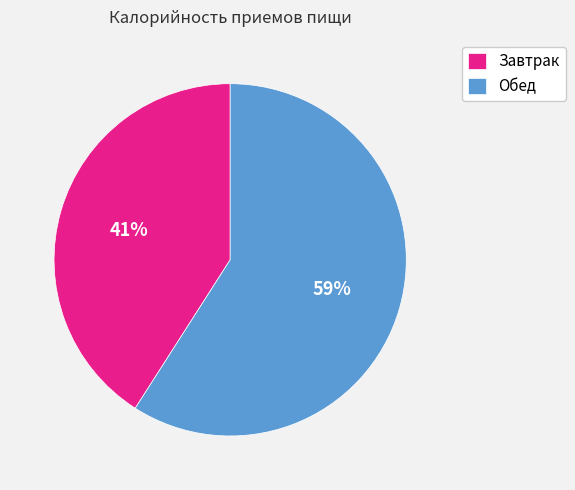

To the nearest percent, what percentage of the pie is Завтрак?

41%